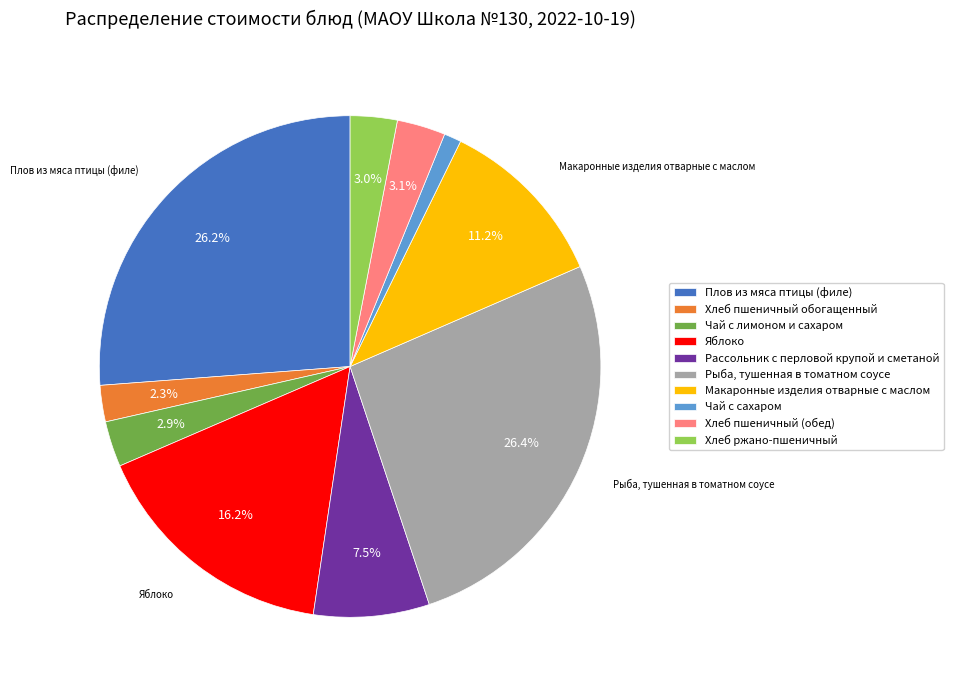

How many slices are in this pie chart?

10